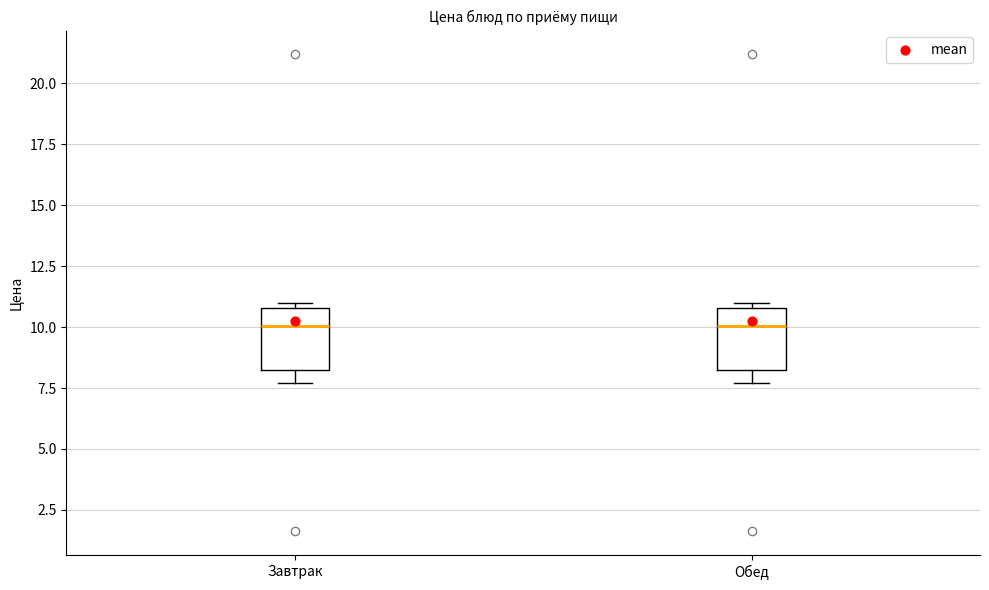

Reading left to right, transcribe this box plot: for each box, give where its median line is, the range the box spans, and where its two whiskers end, as read against the y-axis. The values are not printed on the chart, so give them approximately, as read against the axis.

Завтрак: median 10.0, box 8.5 to 11.0, whiskers 7.5 to 11.0 (just above the box's upper edge)
Обед: median 10.0, box 8.5 to 11.0, whiskers 7.5 to 11.0 (just above the box's upper edge)